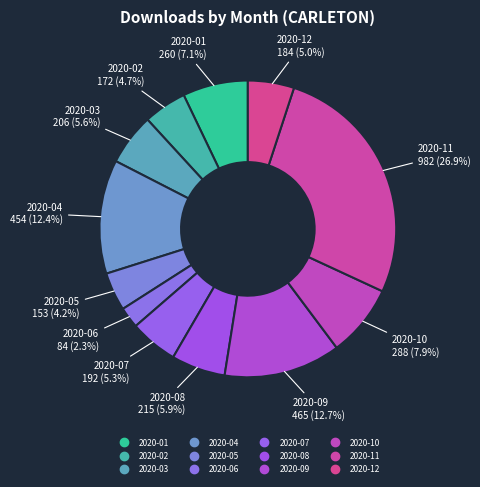

What is the change in value from 2020-01 to 2020-03?

-54